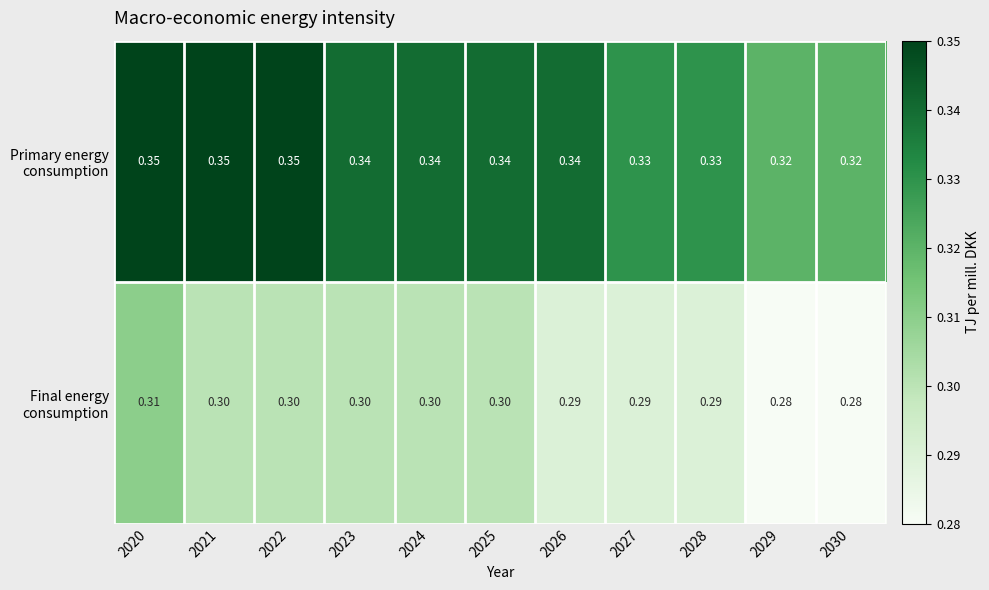

What is the minimum value shown in the chart?

0.3